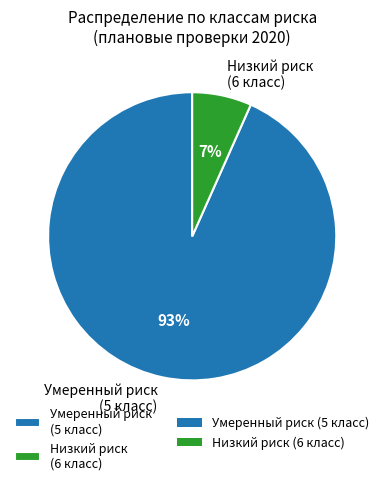

Count the number of slices in the pie.

2